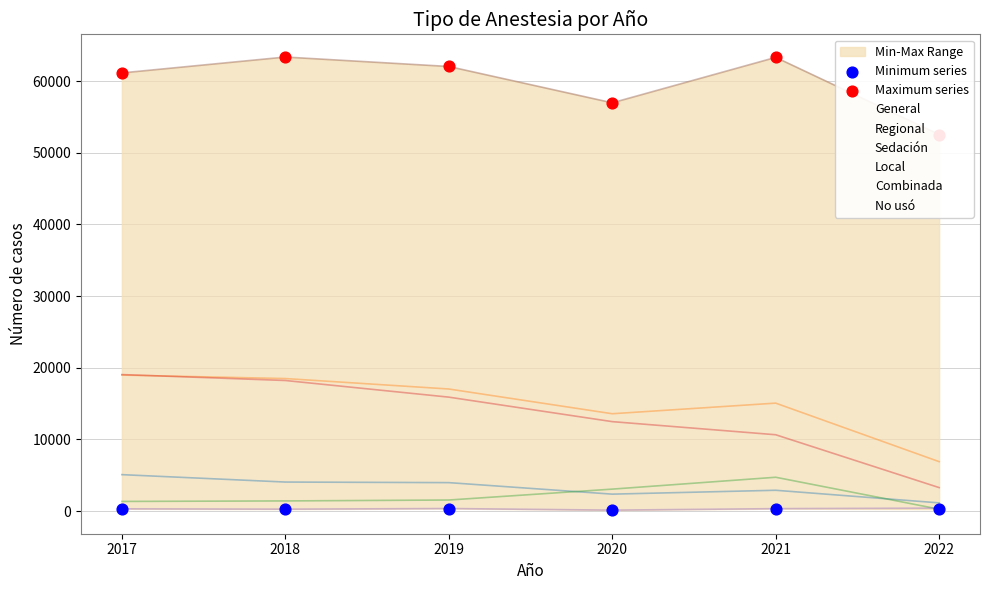

What is the total value across all series at 2019?

62377